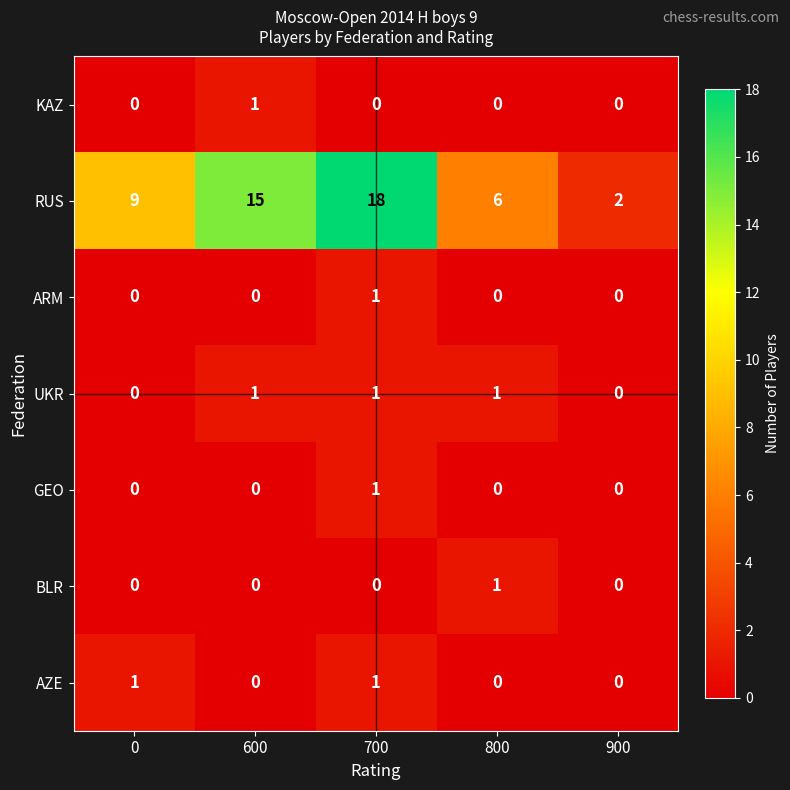

At how many categories does at least one series exceed 5?

4